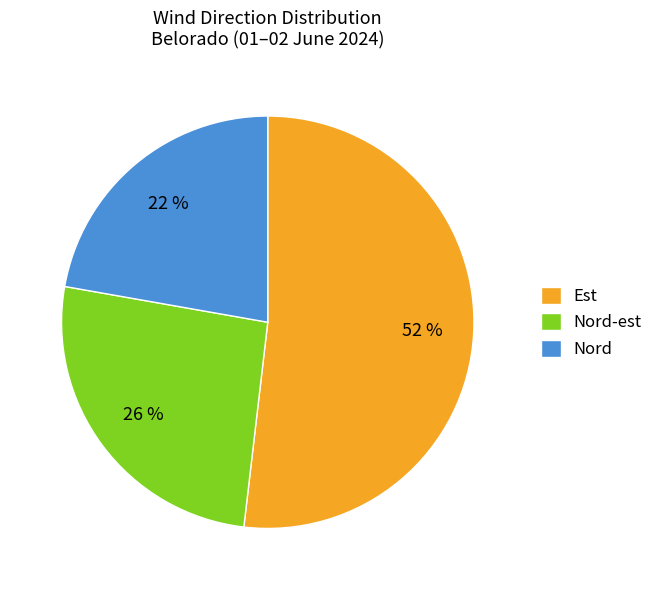

How many slices are in this pie chart?

3